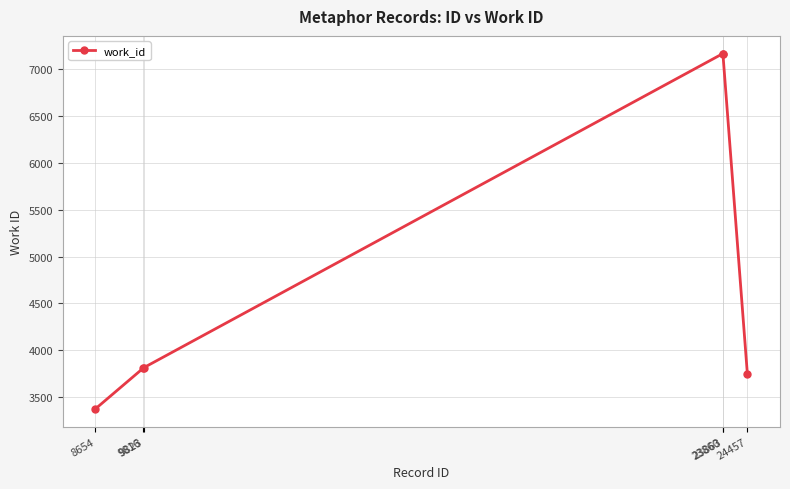

What is the difference between the maximum and minimum values?

3786